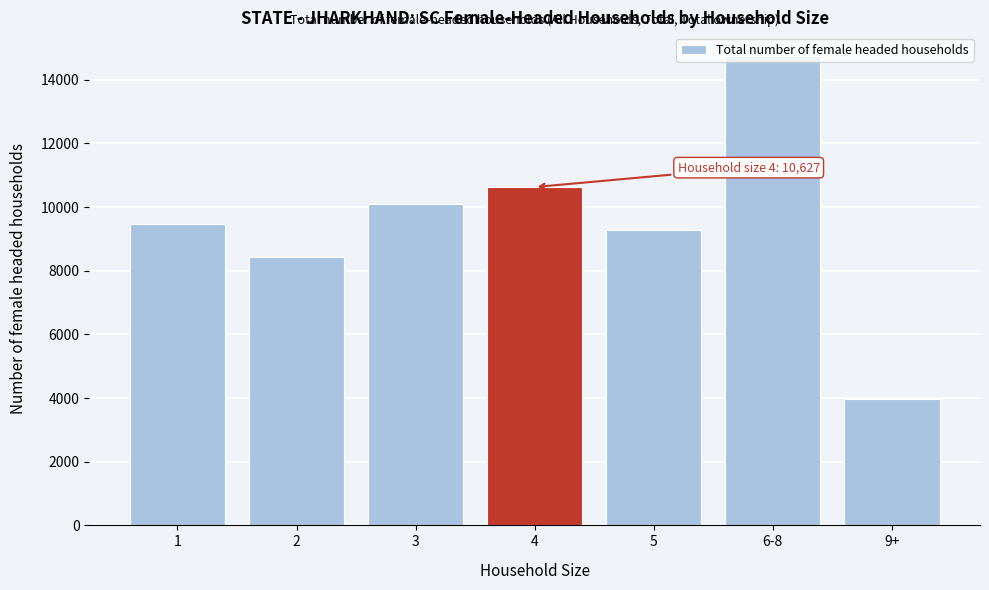

What is the ratio of the value at 5 to the value at 3?

0.9